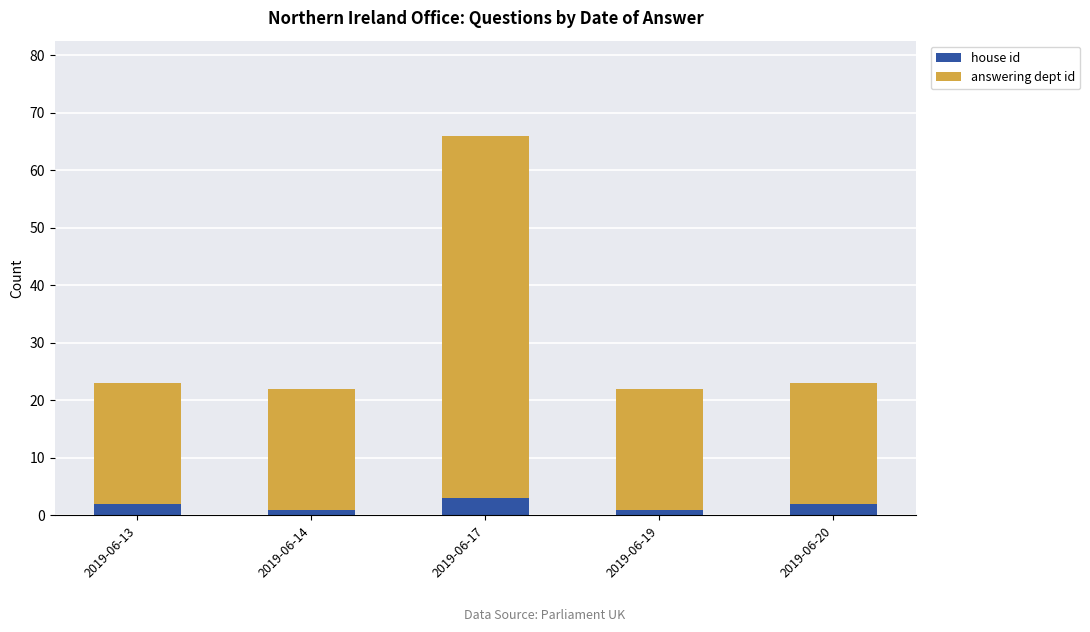

How many categories are shown in the chart?

5